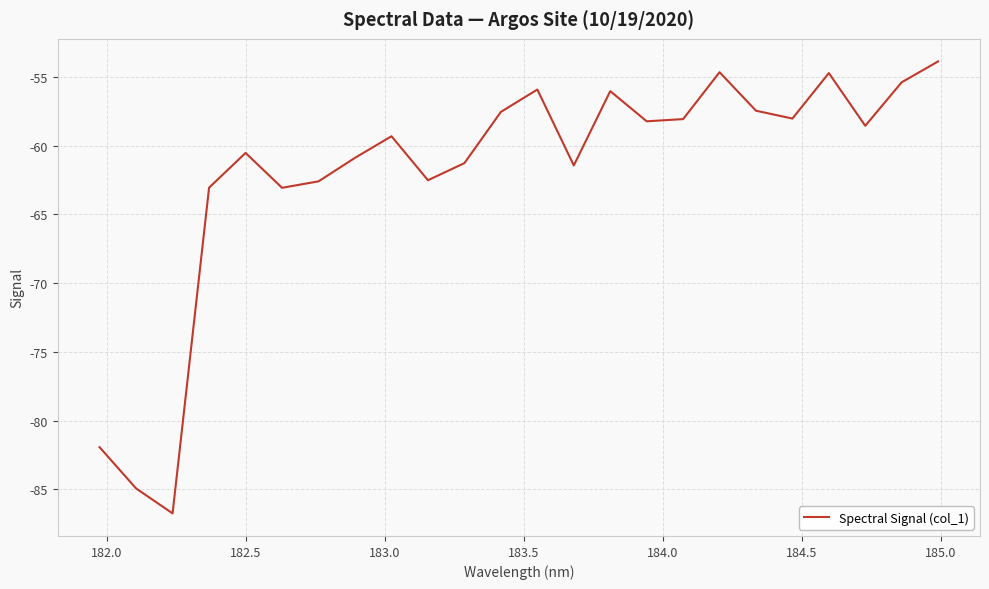

What is the greatest value displayed?

-53.9